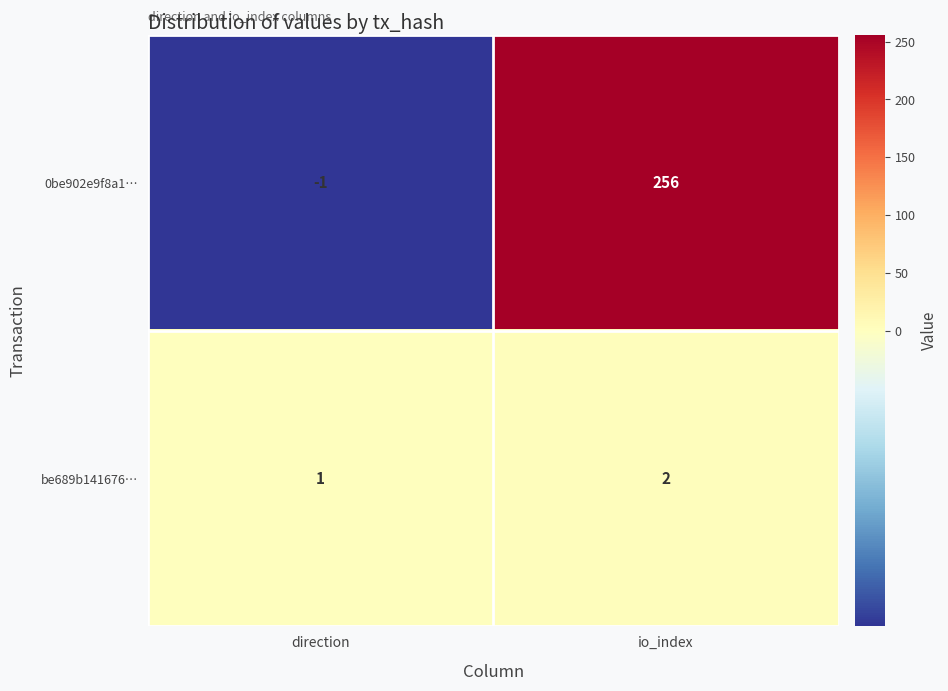

Where is be689b141676… nearest to the value 1?

direction